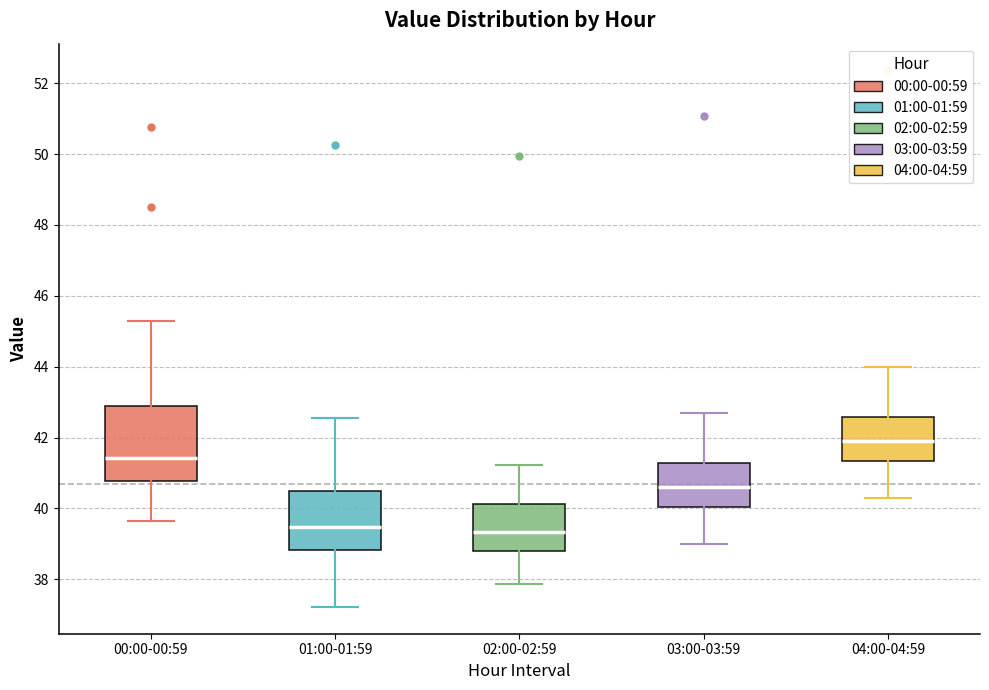

Where is the lower edge of the box for 03:00-03:59 on the y-axis? The values are not printed on the chart, so give them approximately, as read against the axis.

40.0